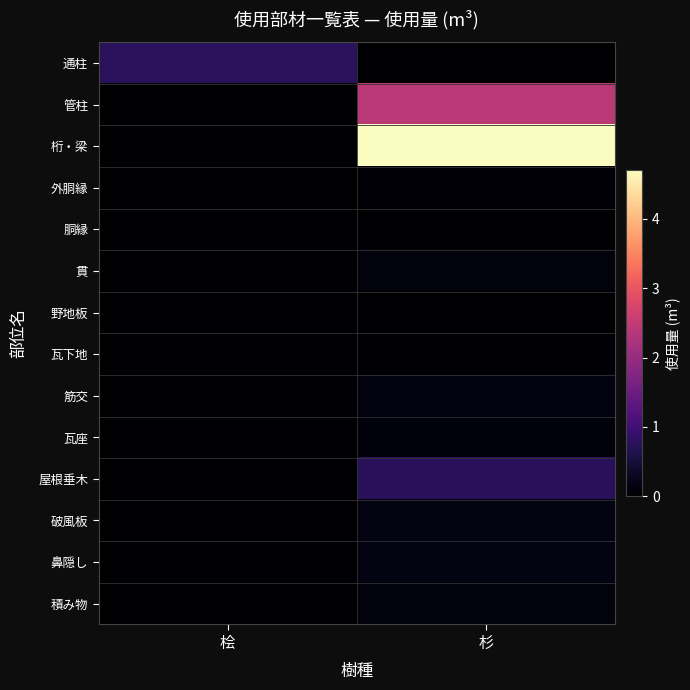

Count the number of data series in this chart.

14